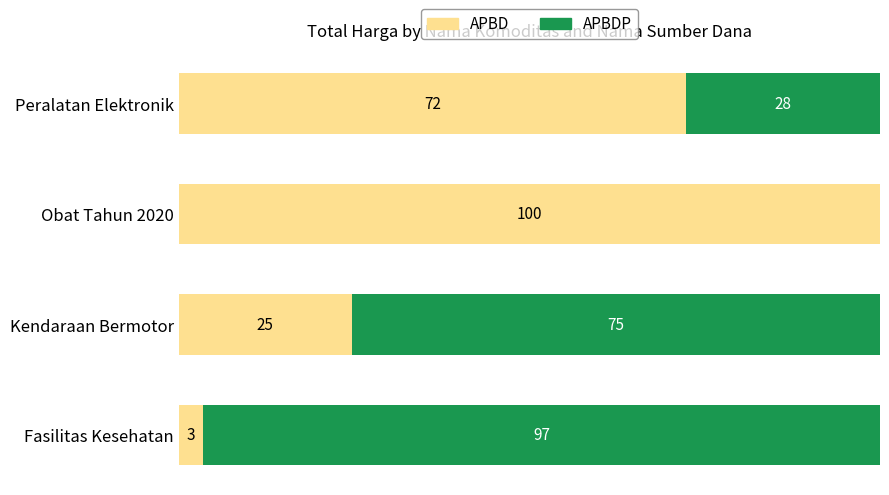

What are all the series names shown in the legend?

APBD, APBDP